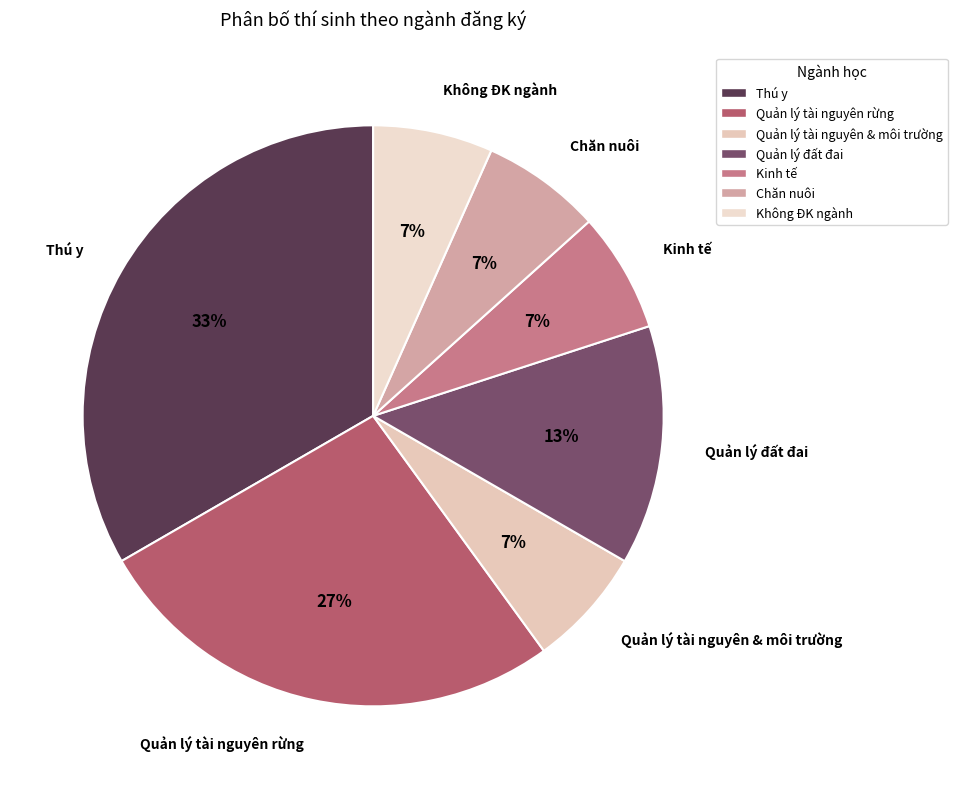

The Chăn nuôi slice represents 7% of the pie. True or false?

True